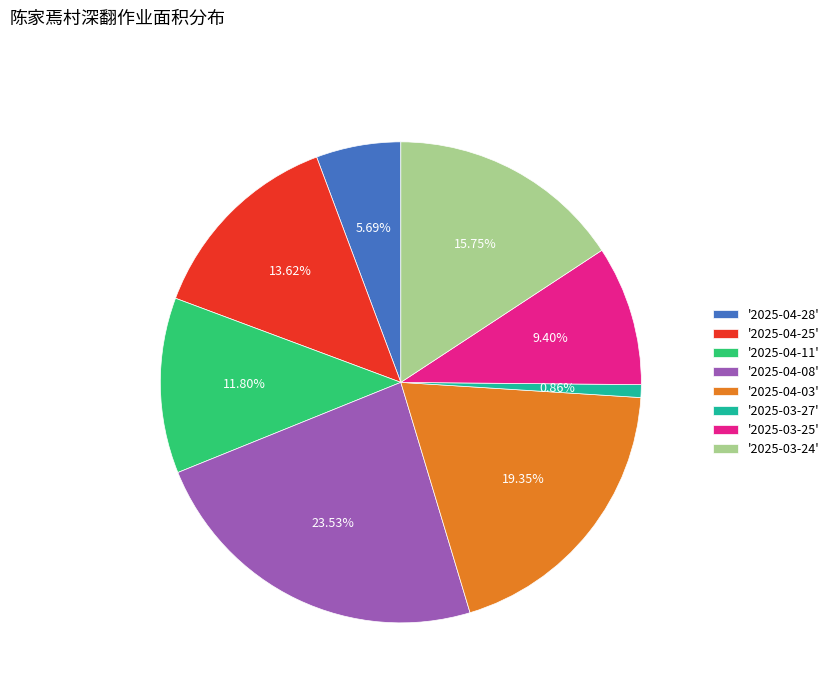

Rank the categories by value from highest to lowest.

'2025-04-08', '2025-04-03', '2025-03-24', '2025-04-25', '2025-04-11', '2025-03-25', '2025-04-28', '2025-03-27'